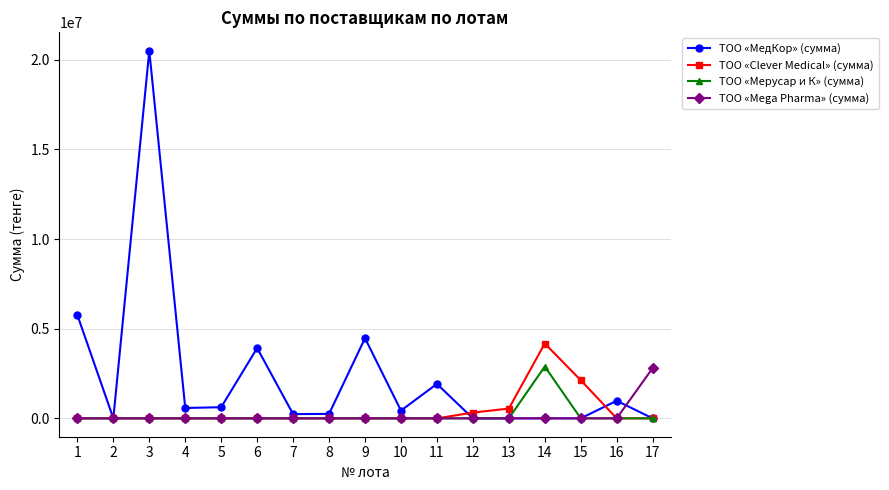

Which series changed the most between 2 and 17?

ТОО «Mega Pharma» (сумма)